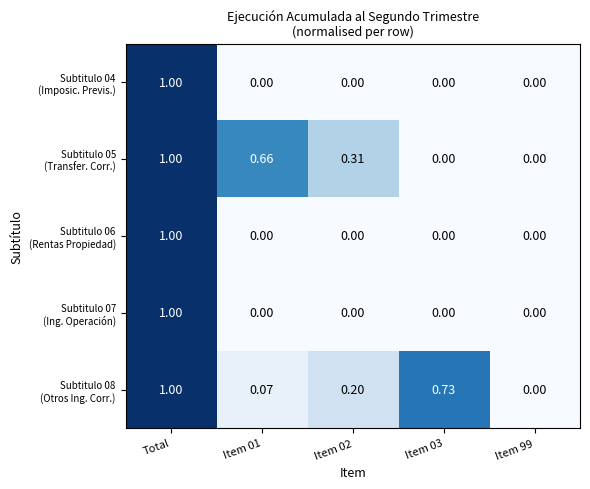

At which category is the sum across all series the highest?

Total